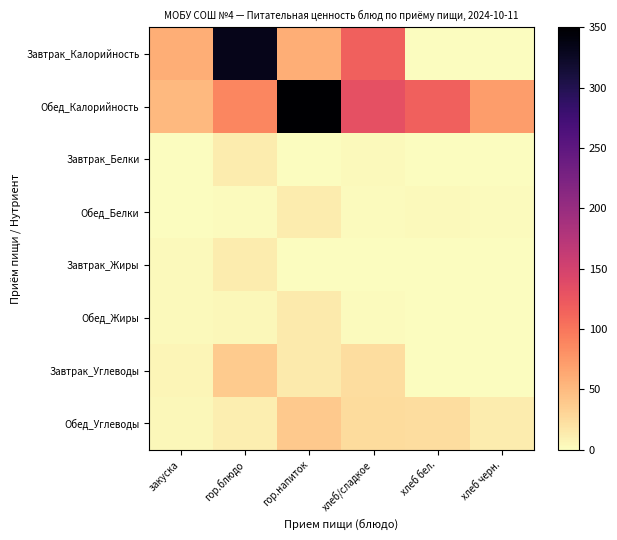

Reading left to right, extract all data points from this chart.

Завтрак_Калорийность: закуска=60.1	гор.блюдо=332.5	гор.напиток=60.0	хлеб/сладкое=117.5	хлеб бел.=0.0	хлеб черн.=0.0
Обед_Калорийность: закуска=51.5	гор.блюдо=88.8	гор.напиток=350.0	хлеб/сладкое=131.9	хлеб бел.=117.5	хлеб черн.=72.4
Завтрак_Белки: закуска=1.0	гор.блюдо=12.9	гор.напиток=0.1	хлеб/сладкое=3.8	хлеб бел.=0.0	хлеб черн.=0.0
Обед_Белки: закуска=0.8	гор.блюдо=2.0	гор.напиток=13.6	хлеб/сладкое=2.0	хлеб бел.=3.8	хлеб черн.=2.6
Завтрак_Жиры: закуска=3.5	гор.блюдо=13.6	гор.напиток=0.0	хлеб/сладкое=0.4	хлеб бел.=0.0	хлеб черн.=0.0
Обед_Жиры: закуска=3.0	гор.блюдо=4.5	гор.напиток=14.3	хлеб/сладкое=2.4	хлеб бел.=0.4	хлеб черн.=0.5
Завтрак_Углеводы: закуска=6.0	гор.блюдо=37.6	гор.напиток=15.0	хлеб/сладкое=24.6	хлеб бел.=0.0	хлеб черн.=0.0
Обед_Углеводы: закуска=5.2	гор.блюдо=11.1	гор.напиток=39.6	хлеб/сладкое=25.6	хлеб бел.=24.6	хлеб черн.=13.6